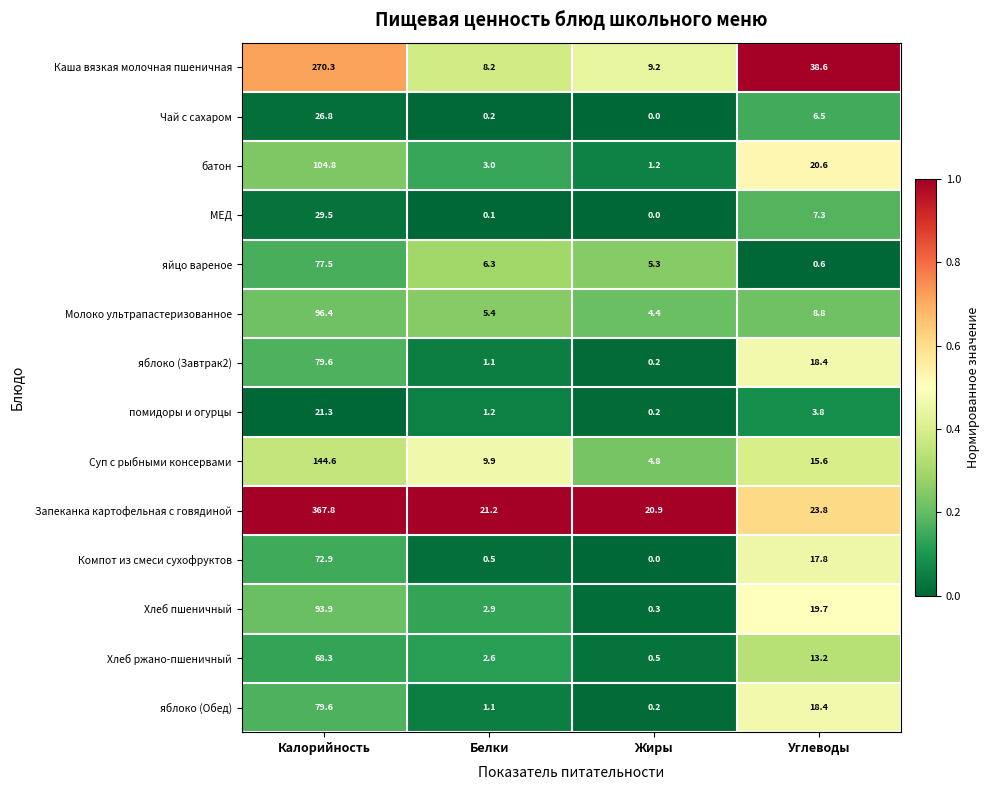

Which series has the largest total across all categories?

Запеканка картофельная с говядиной